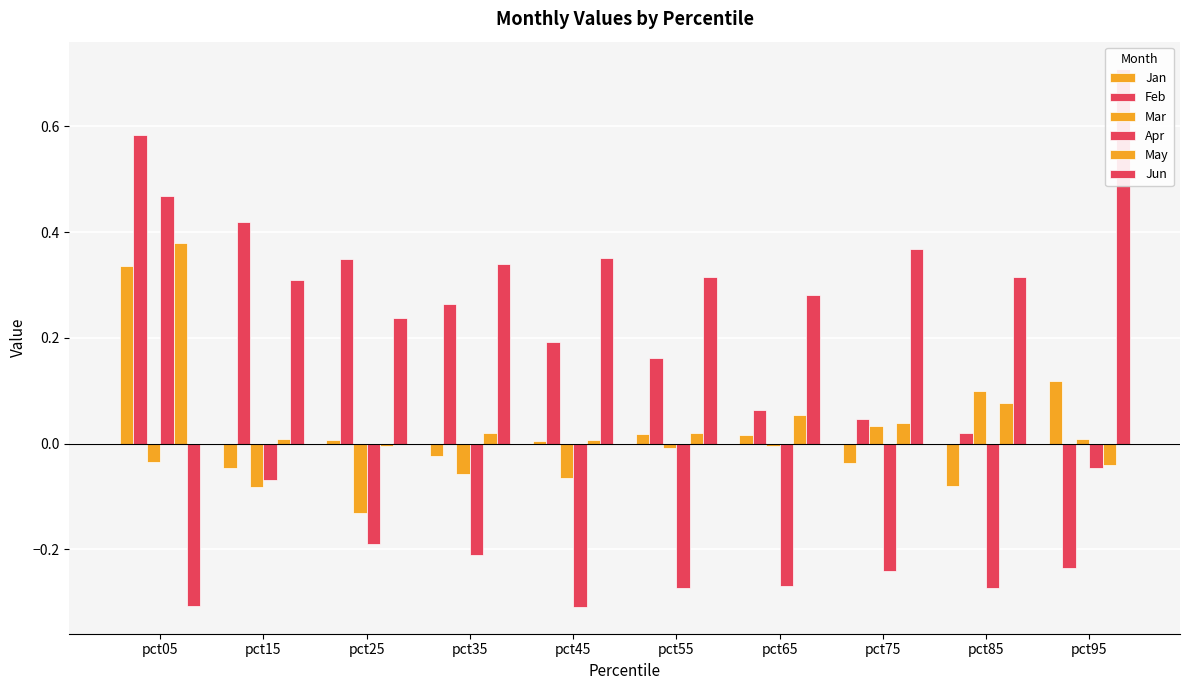

Reading right to left, list all the values displayed in this chart.

Jan: pct95=0.1	pct85=-0.1	pct75=-0.0	pct65=0.0	pct55=0.0	pct45=0.0	pct35=-0.0	pct25=0.0	pct15=-0.0	pct05=0.3
Feb: pct95=-0.2	pct85=0.0	pct75=0.0	pct65=0.1	pct55=0.2	pct45=0.2	pct35=0.3	pct25=0.3	pct15=0.4	pct05=0.6
Mar: pct95=0.0	pct85=0.1	pct75=0.0	pct65=-0.0	pct55=-0.0	pct45=-0.1	pct35=-0.1	pct25=-0.1	pct15=-0.1	pct05=-0.0
Apr: pct95=-0.0	pct85=-0.3	pct75=-0.2	pct65=-0.3	pct55=-0.3	pct45=-0.3	pct35=-0.2	pct25=-0.2	pct15=-0.1	pct05=0.5
May: pct95=-0.0	pct85=0.1	pct75=0.0	pct65=0.1	pct55=0.0	pct45=0.0	pct35=0.0	pct25=-0.0	pct15=0.0	pct05=0.4
Jun: pct95=0.7	pct85=0.3	pct75=0.4	pct65=0.3	pct55=0.3	pct45=0.4	pct35=0.3	pct25=0.2	pct15=0.3	pct05=-0.3